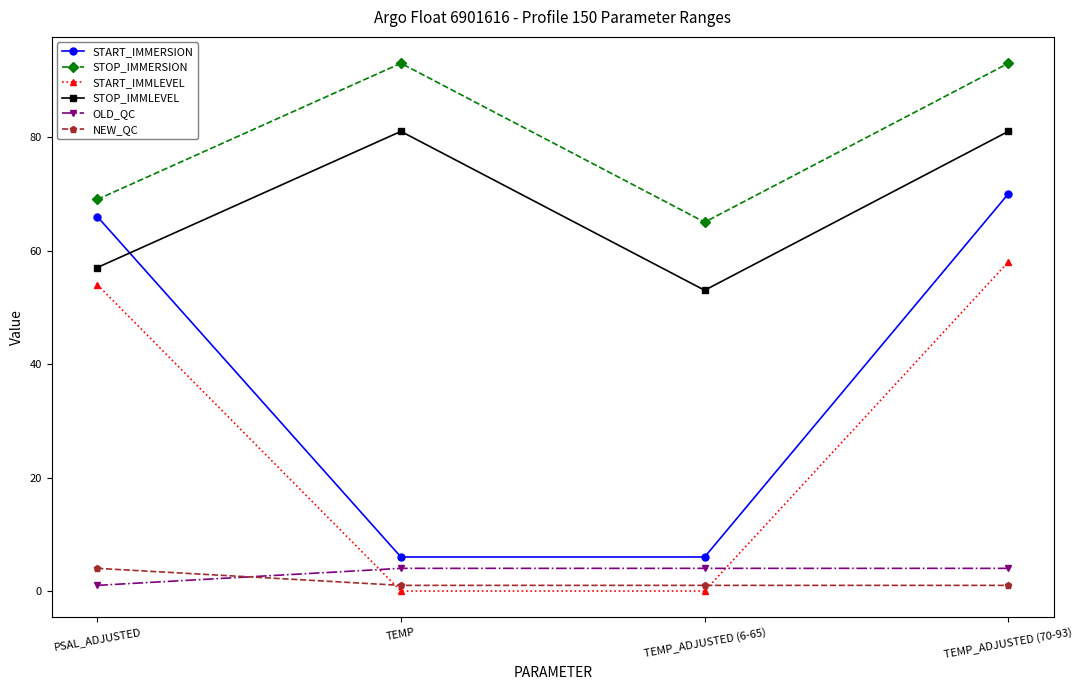

At how many categories does at least one series exceed 80?

2